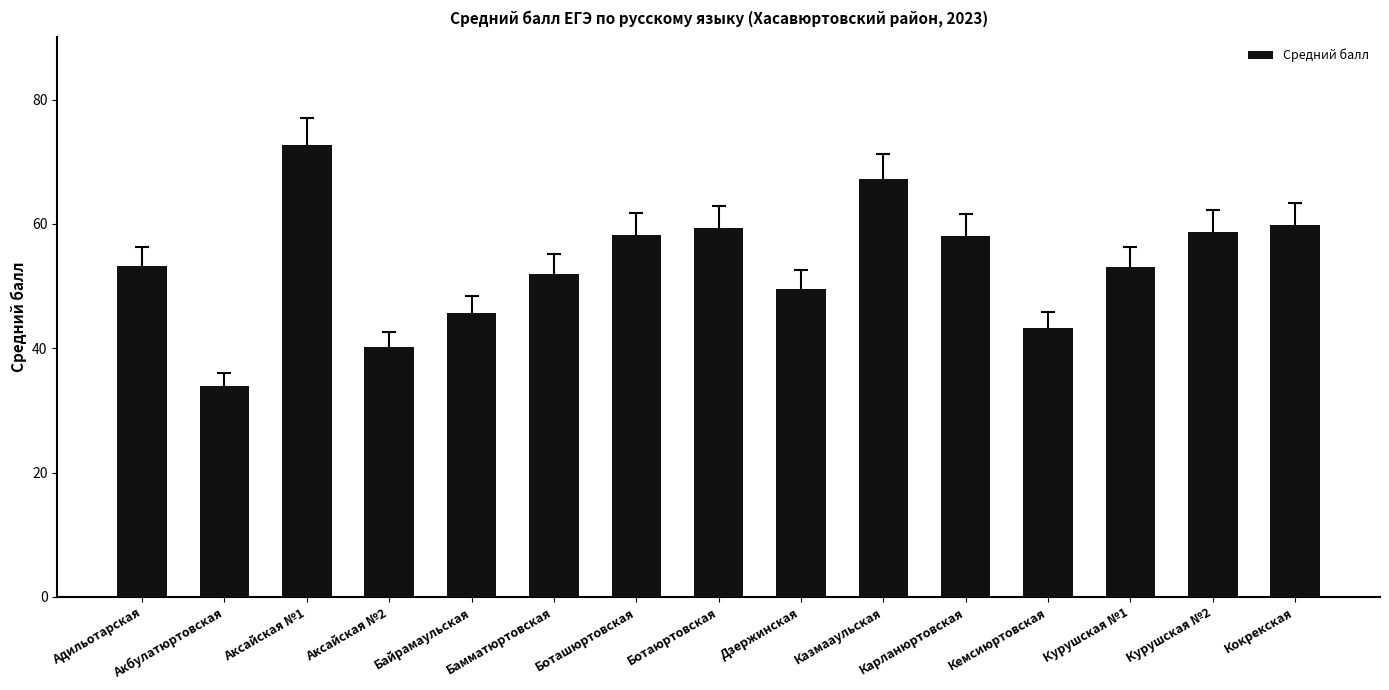

What is the label of the 5th bar from the right?

Карланюртовская